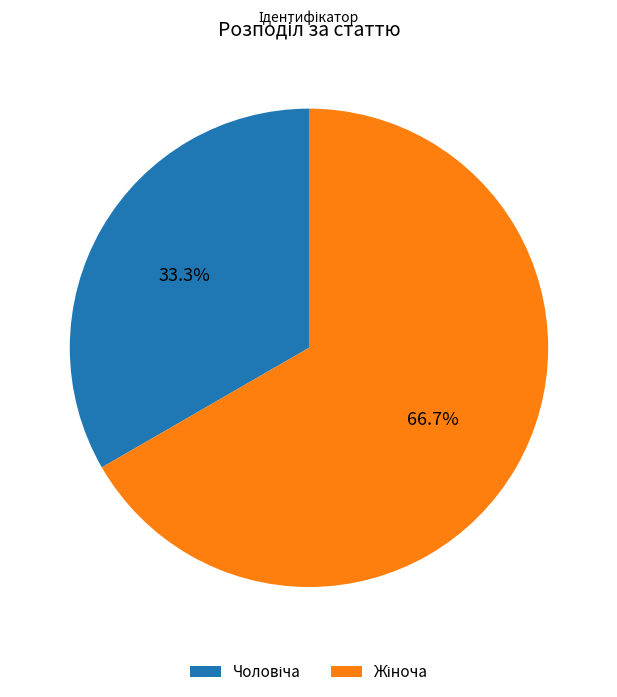

Does any single category account for the majority?

Yes